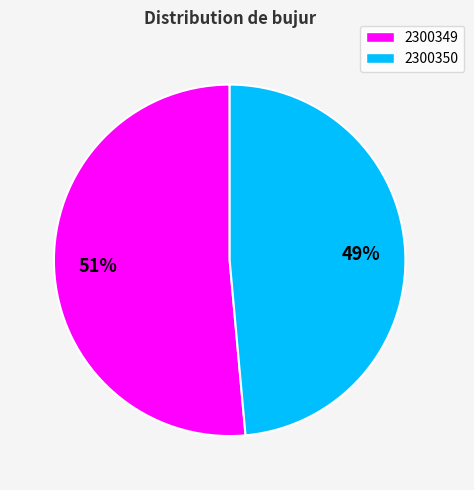

Which has a higher value, 2300350 or 2300349?

2300349